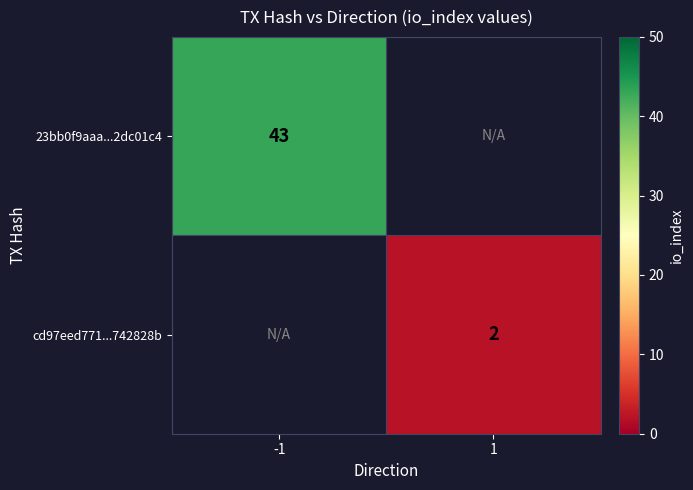

Is it true that cd97eed771...742828b equals 2 at 1?

True